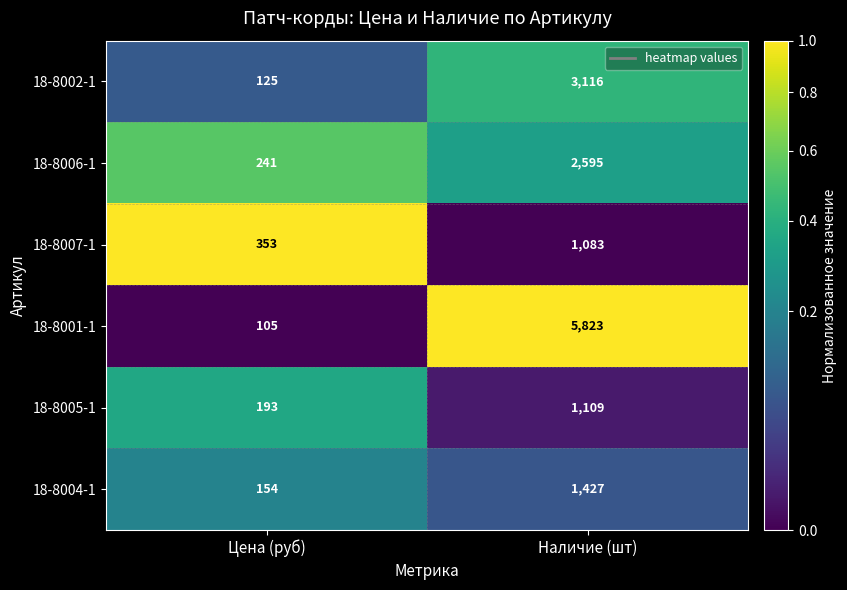

Reading right to left, what are all the values shown in this chart?

18-8002-1: 3116	125
18-8006-1: 2595	241
18-8007-1: 1083	353
18-8001-1: 5823	105
18-8005-1: 1109	193
18-8004-1: 1427	154